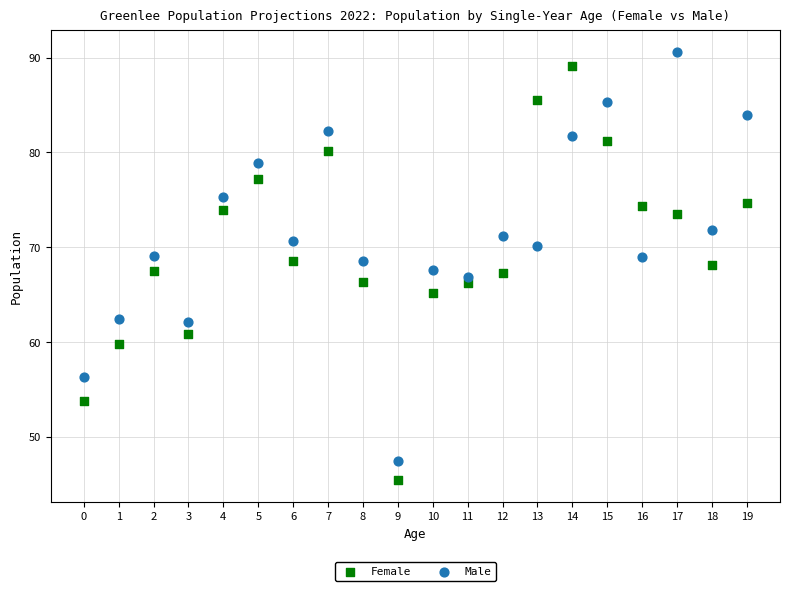

Which series contains the lowest Y value?

Female